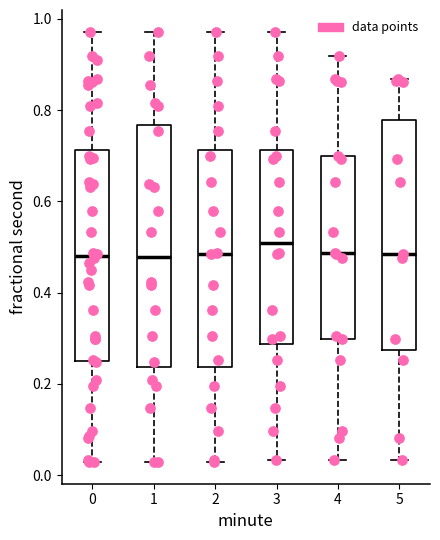

Reading left to right, read every box against the y-axis: the position of its median line, the range the box covers, and the ends of its whiskers. The values are not printed on the chart, so give them approximately, as read against the axis.

0: median 0.48, box 0.26 to 0.72, whiskers 0.02 to 0.98
1: median 0.48, box 0.24 to 0.76, whiskers 0.02 to 0.98
2: median 0.48, box 0.24 to 0.72, whiskers 0.02 to 0.98
3: median 0.50, box 0.28 to 0.72, whiskers 0.04 to 0.98
4: median 0.48, box 0.30 to 0.70, whiskers 0.04 to 0.92
5: median 0.48, box 0.28 to 0.78, whiskers 0.04 to 0.86